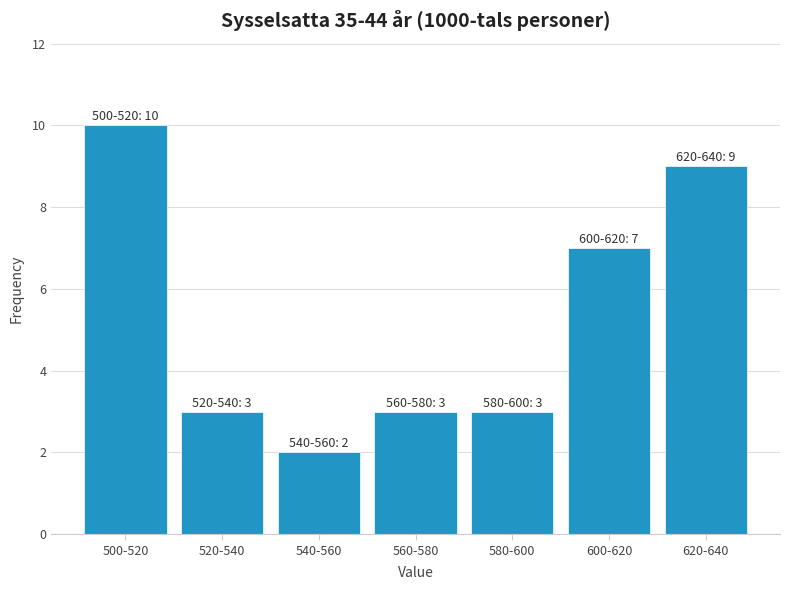

Reading right to left, list all the values displayed in this chart.

620-640=9	600-620=7	580-600=3	560-580=3	540-560=2	520-540=3	500-520=10